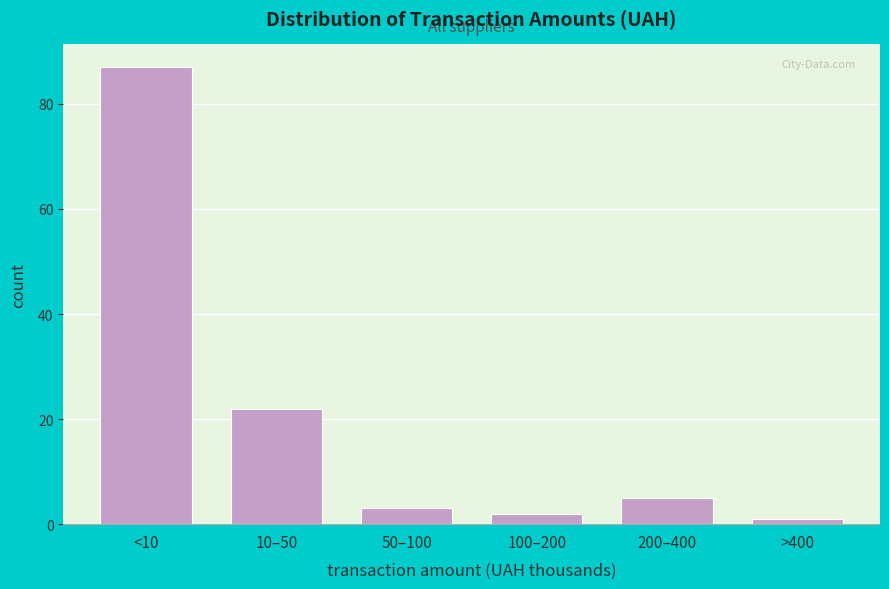

Reading left to right, extract all data points from this chart.

<10=87	10–50=22	50–100=3	100–200=2	200–400=5	>400=1